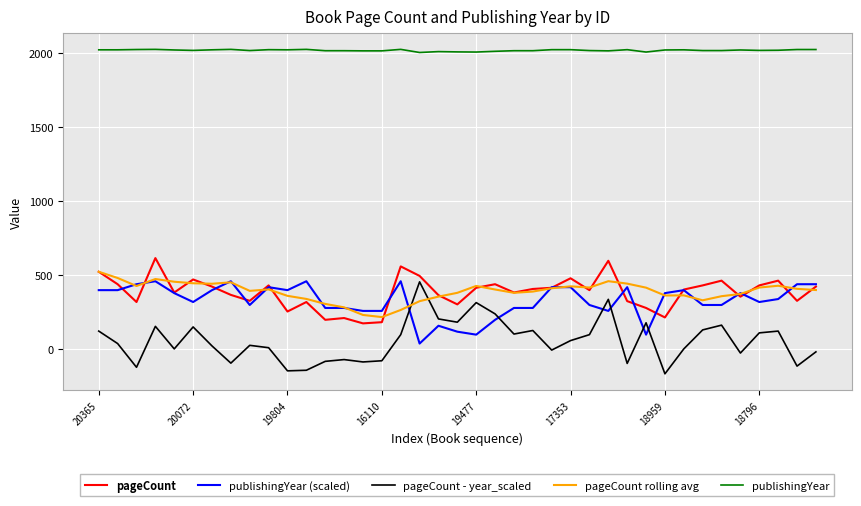

True or false: publishingYear and pageCount - year_scaled intersect in this chart.

False